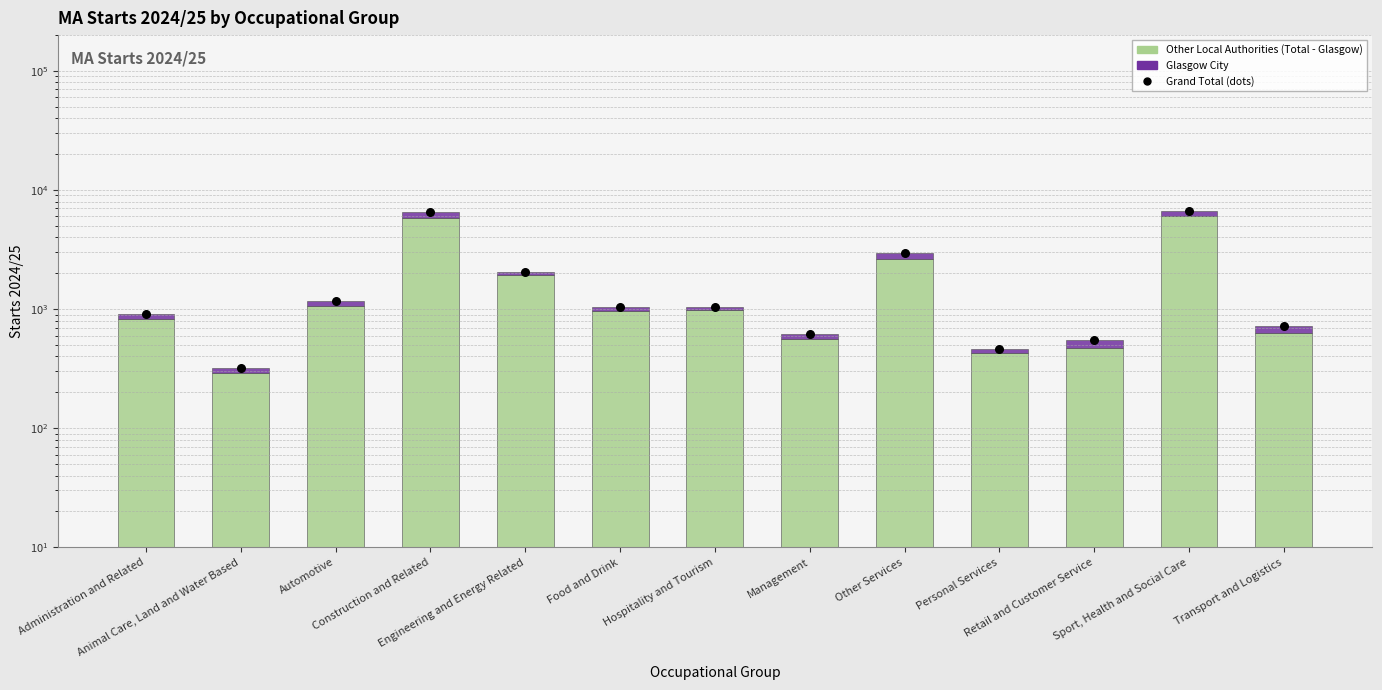

Which series has the largest Y range (max minus min)?

Grand Total (dots)